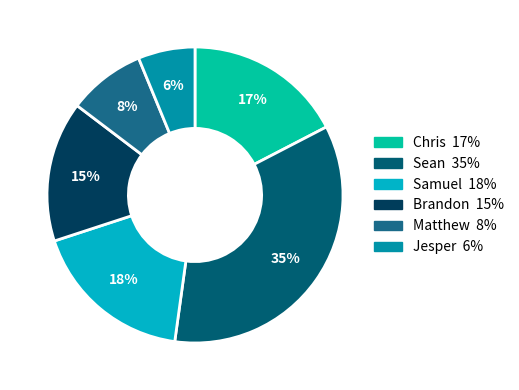

Count the number of slices in the pie.

6